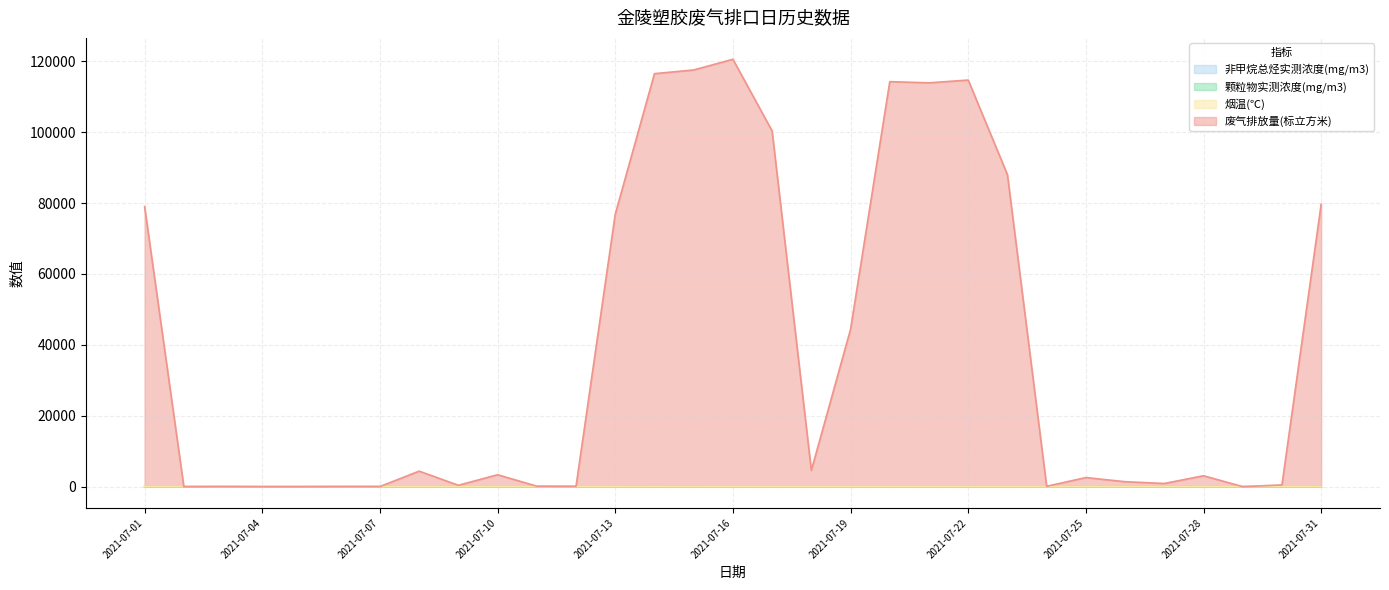

True or false: 废气排放量(标立方米) has a value of 3362.9 at 2021-07-10.

True